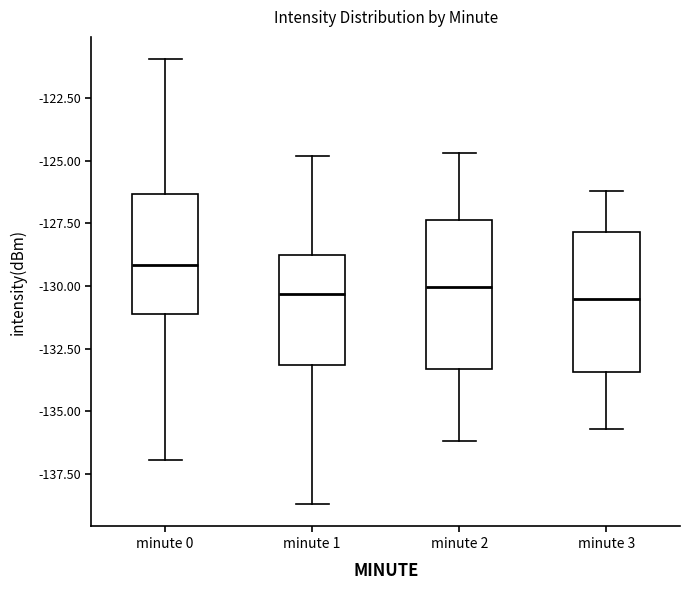

Where does the median line of the box for minute 1 sit on the y-axis? The values are not printed on the chart, so give them approximately, as read against the axis.

-130.5